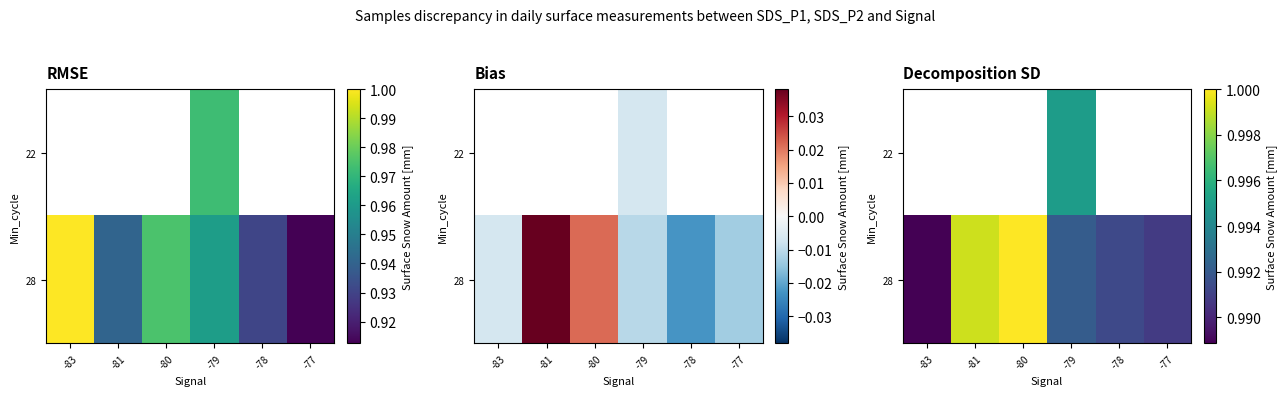

What is the sum of the 28 values at -81 and -79?

2.0